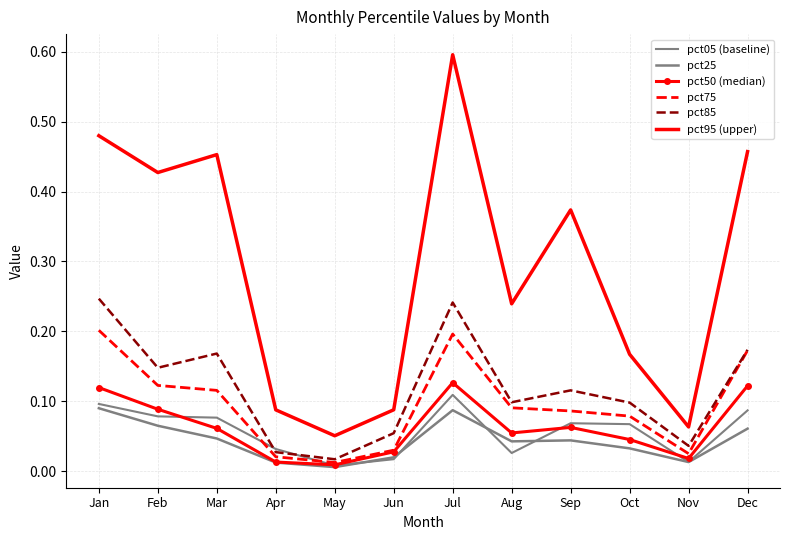

Is it true that pct75 equals 0.0 at Apr?

False